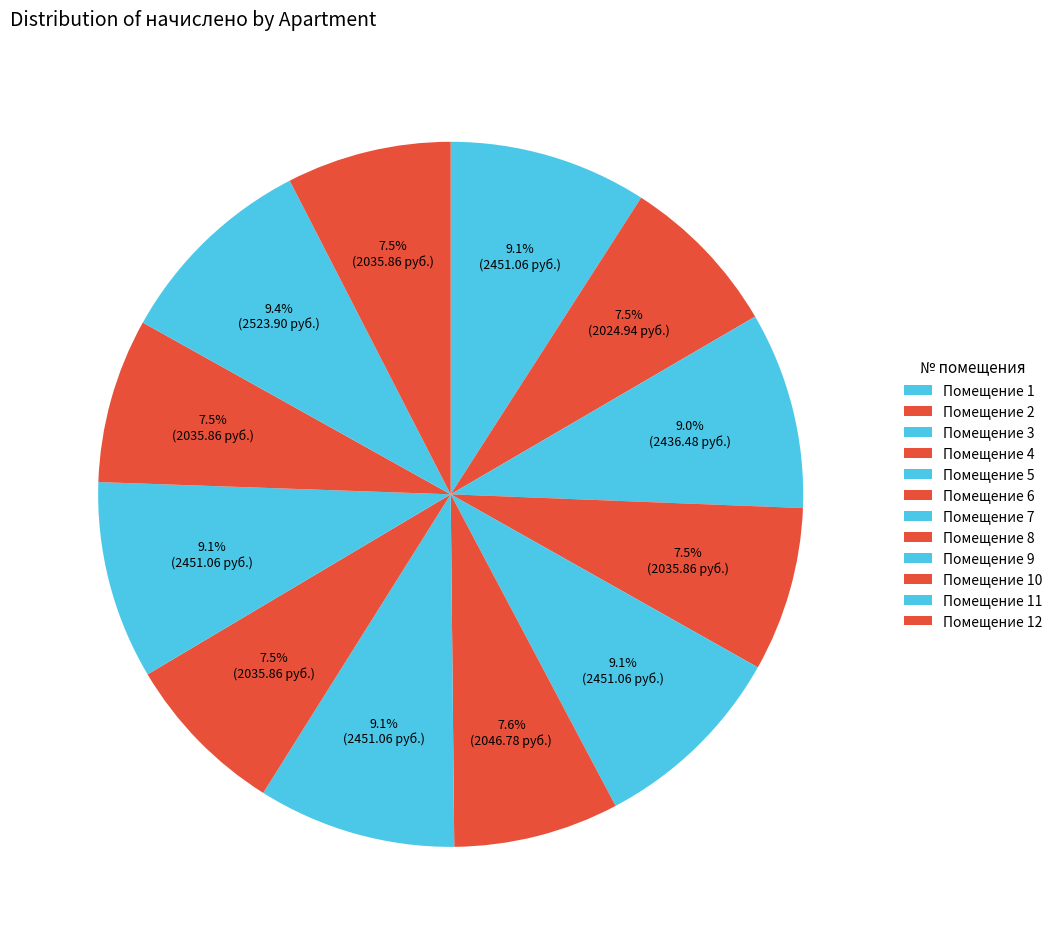

Rank the categories by value from lowest to highest.

2, 4, 8, 10, 12, 6, 3, 1, 5, 7, 9, 11